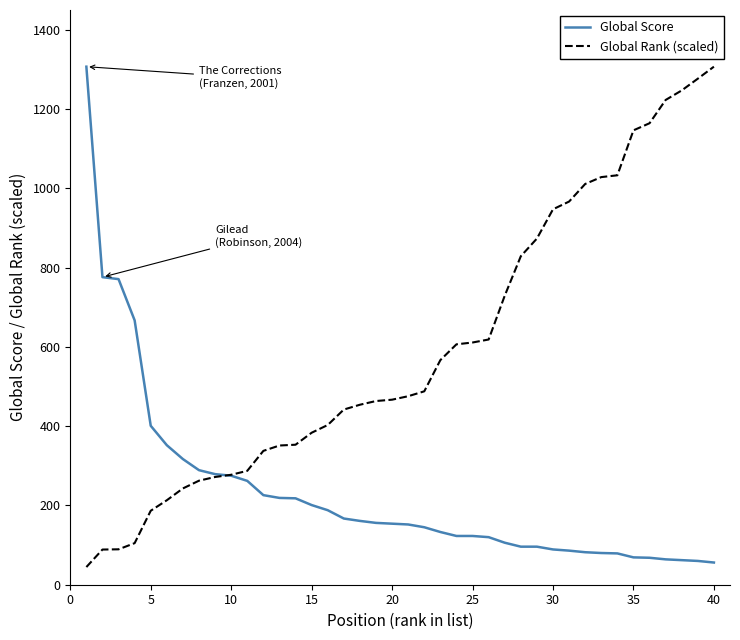

Does the chart have visible grid lines?

No